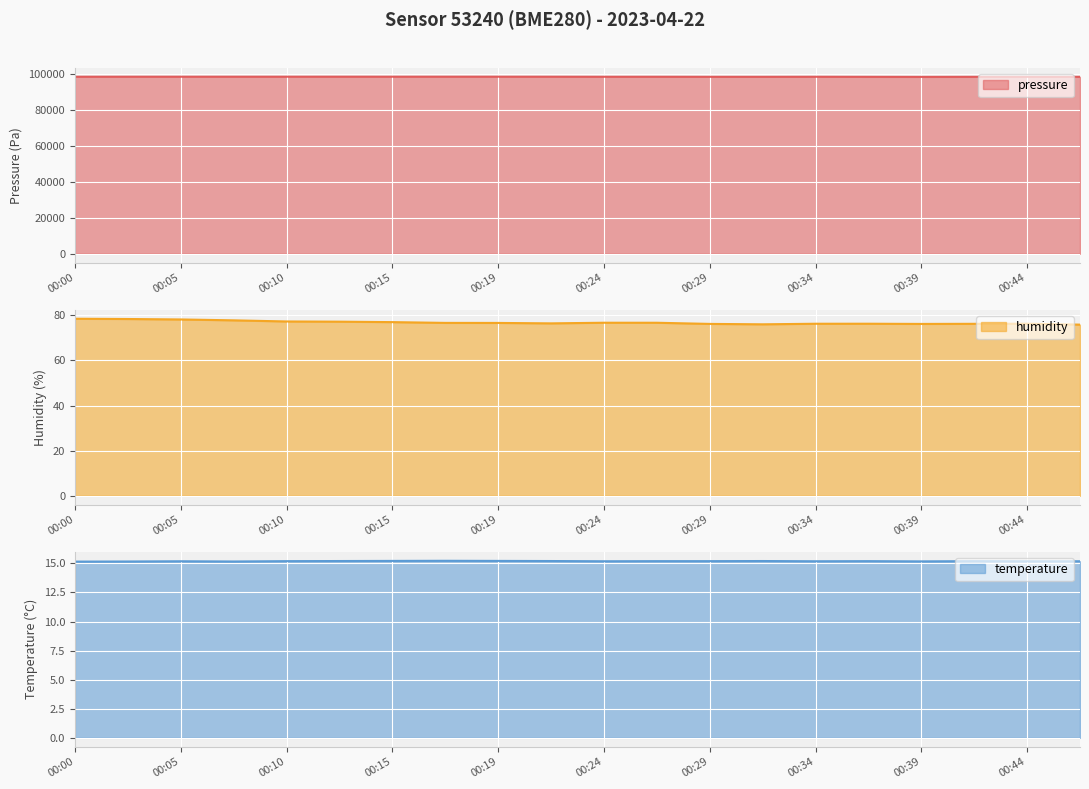

Does the chart display data point markers on the line(s)?

No